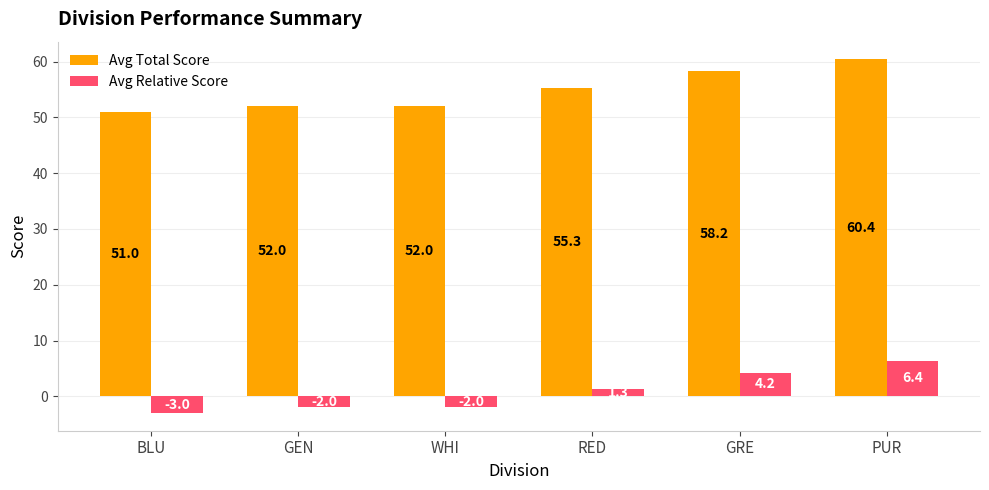

How many bars are there in each group?

2